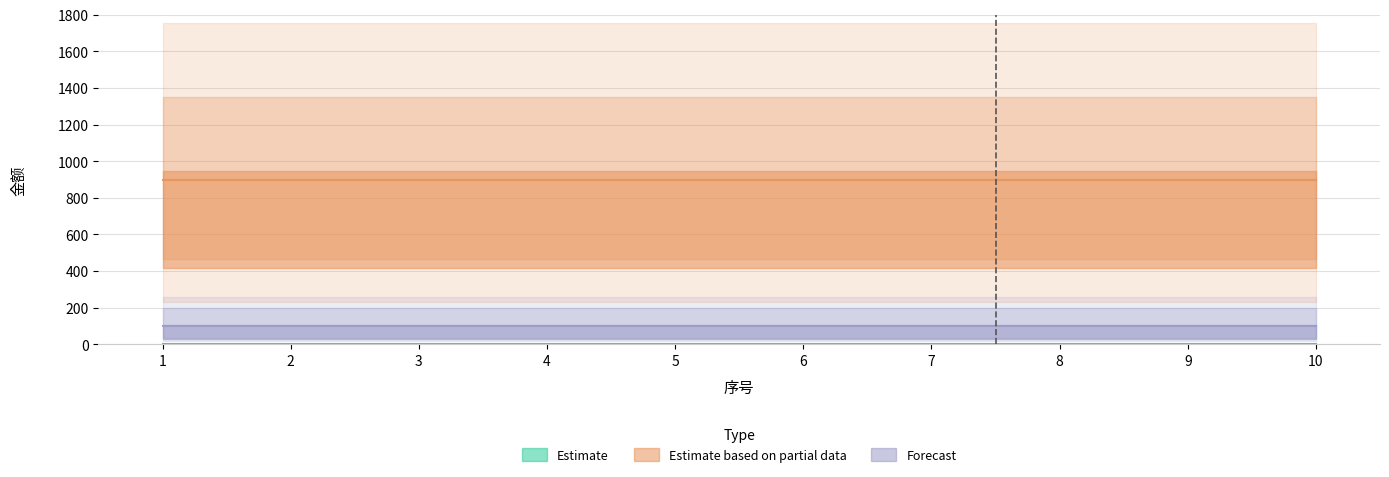

Which has a higher value, 1 or 2?

1